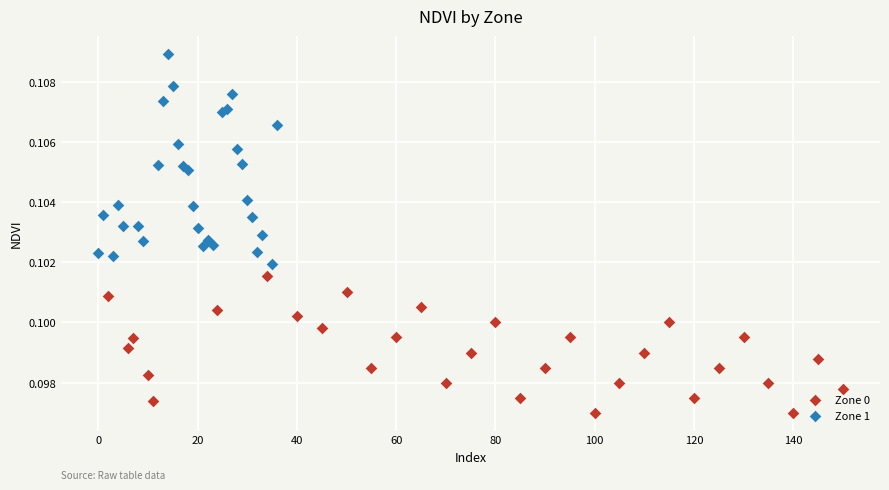

What are all the series names shown in the legend?

Zone 0, Zone 1